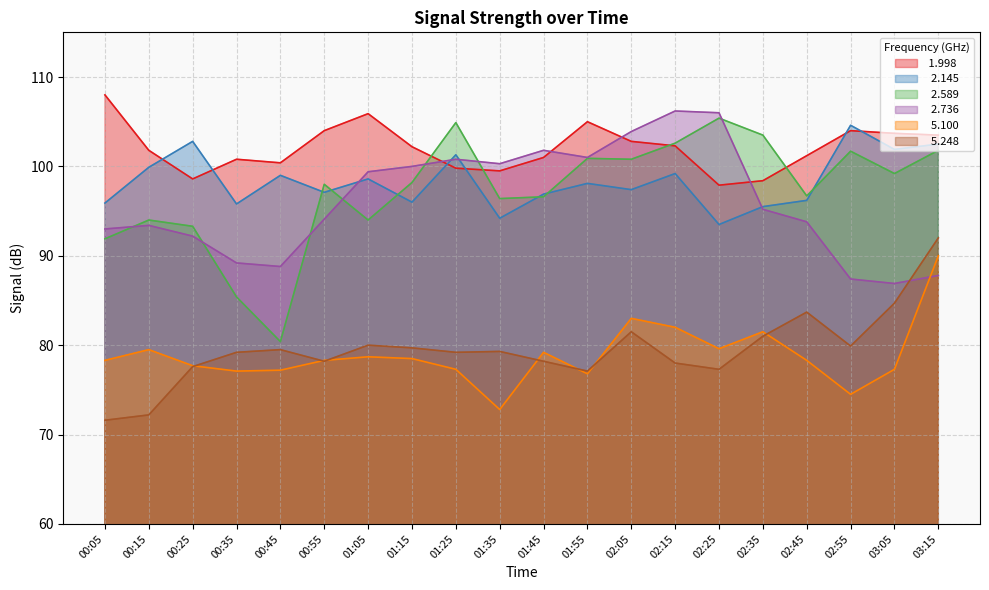

What is the highest value of the   2.589 series?

105.4